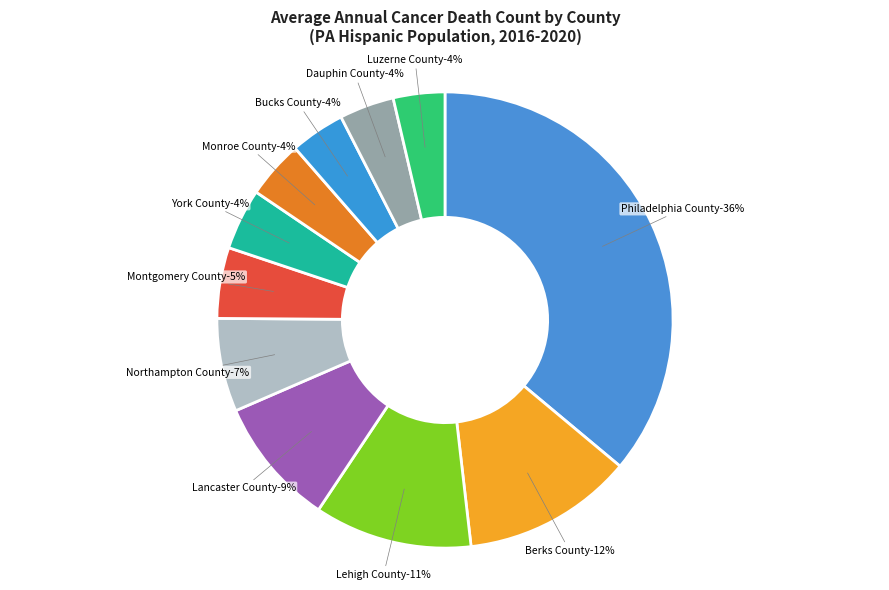

Which slice is the largest?

Philadelphia County